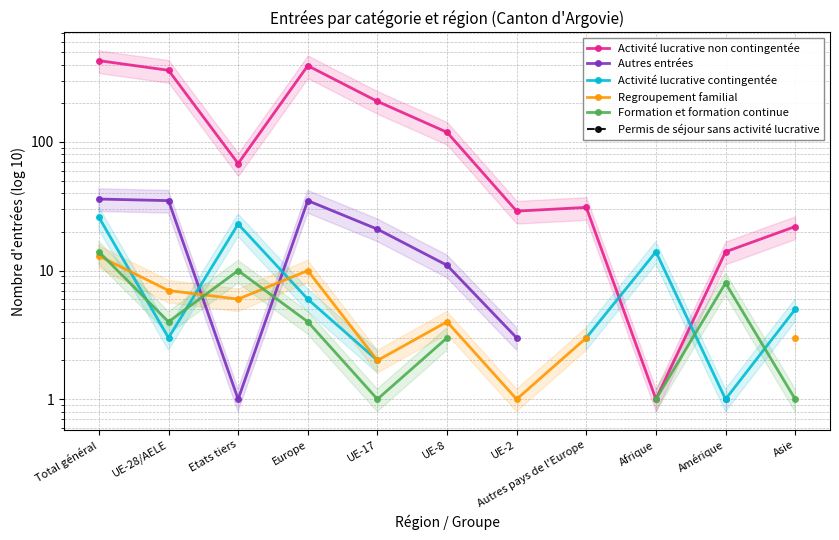

Which series ends up on top after the final intersection of Activité lucrative non contingentée and Activité lucrative contingentée?

Activité lucrative non contingentée